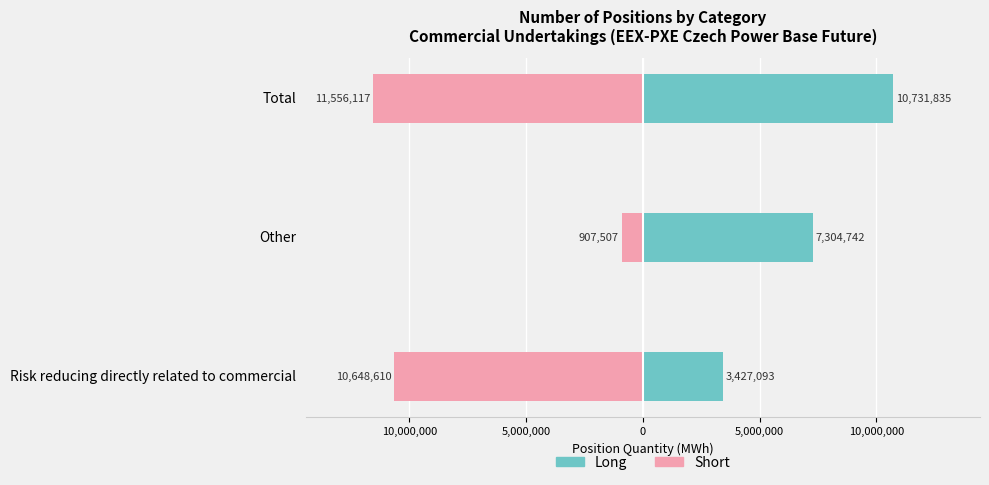

Reading right to left, what are all the values shown in this chart?

Long: 10731835	7304742	3427093
Short: -11556117	-907507	-10648610